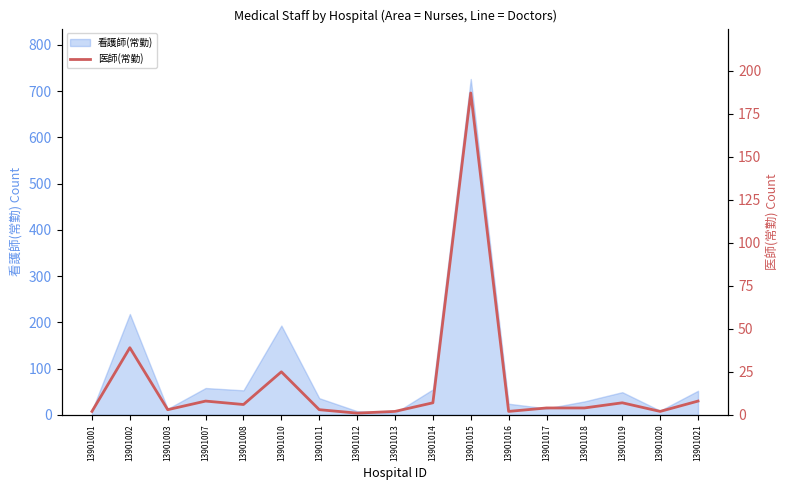

True or false: the data has more than 1 interior local peaks.

True